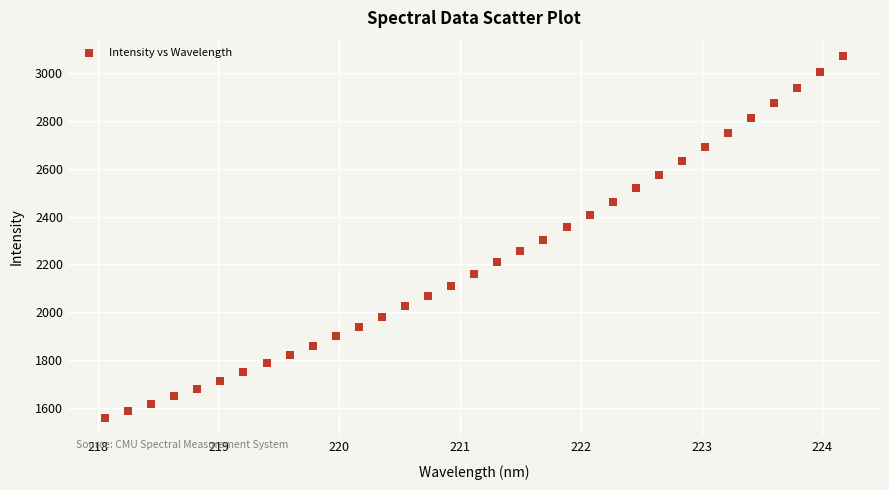

What is the range of Y values (max minus min)?

1517.3